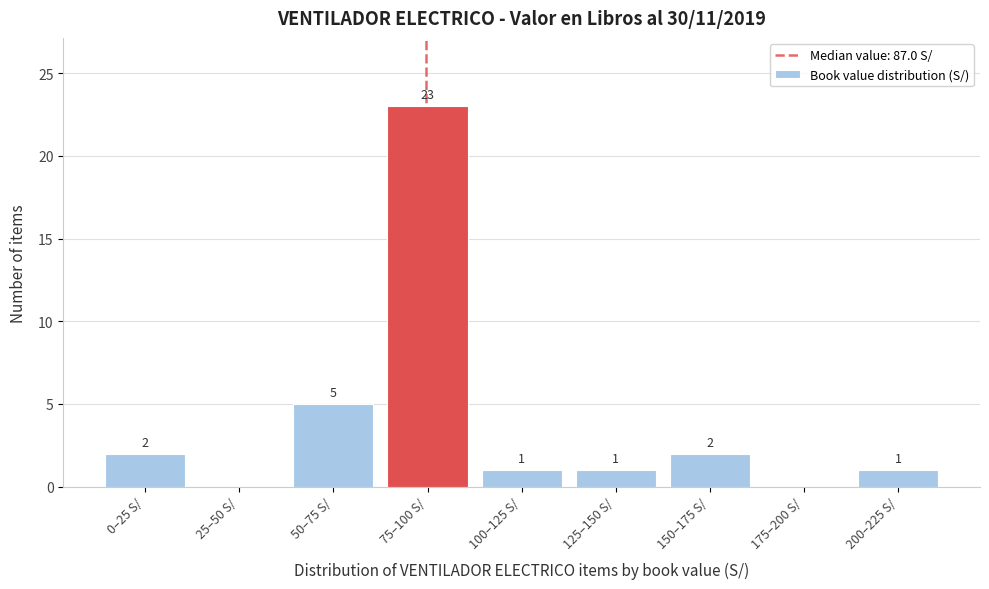

Reading left to right, list all the values displayed in this chart.

0–25 S/=2	25–50 S/=0	50–75 S/=5	75–100 S/=23	100–125 S/=1	125–150 S/=1	150–175 S/=2	175–200 S/=0	200–225 S/=1